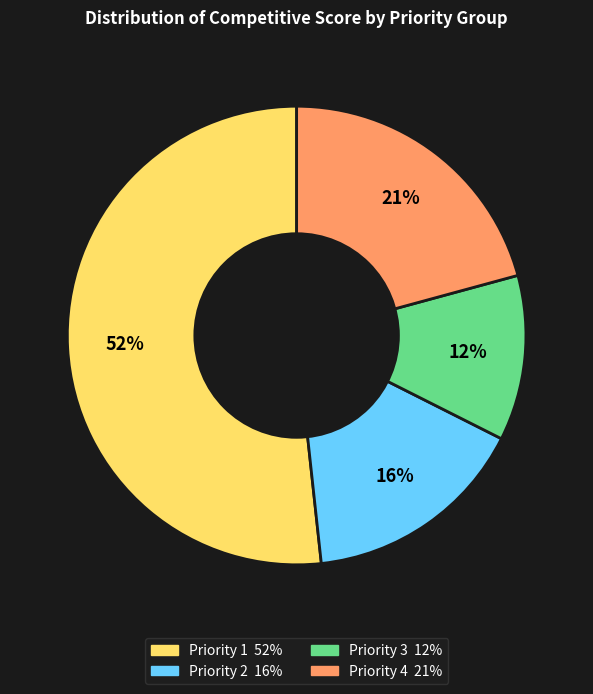

To the nearest percent, what is the average slice percentage?

25%